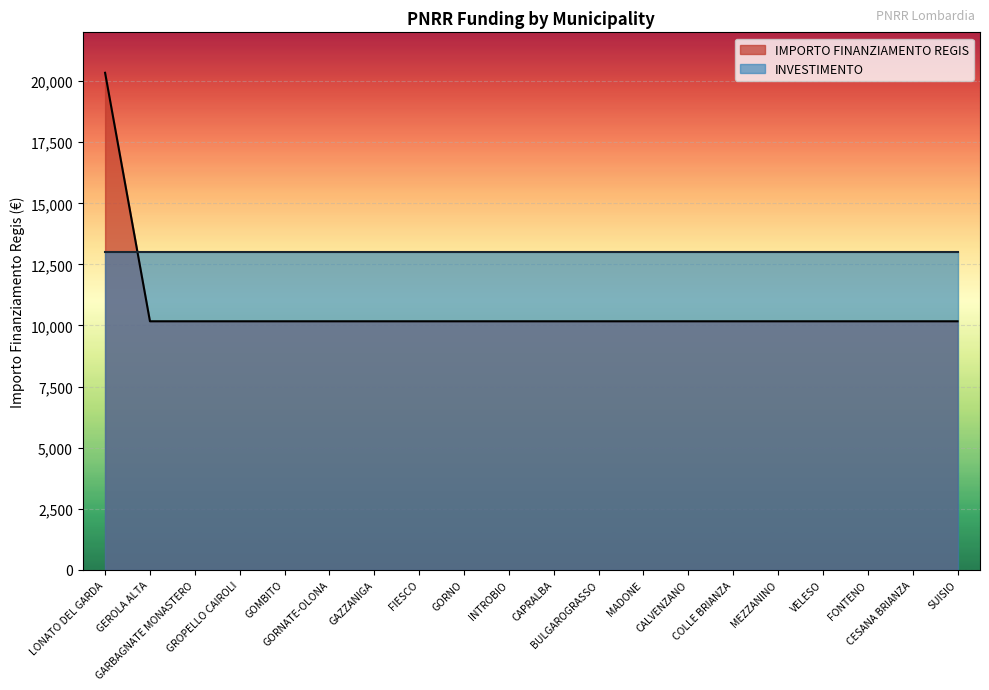

List the labels in order of value, smallest first.

GEROLA ALTA, GARBAGNATE MONASTERO, GROPELLO CAIROLI, GOMBITO, GORNATE-OLONA, GAZZANIGA, FIESCO, GORNO, INTROBIO, CAPRALBA, BULGAROGRASSO, MADONE, CALVENZANO, COLLE BRIANZA, MEZZANINO, VELESO, FONTENO, CESANA BRIANZA, SUISIO, LONATO DEL GARDA